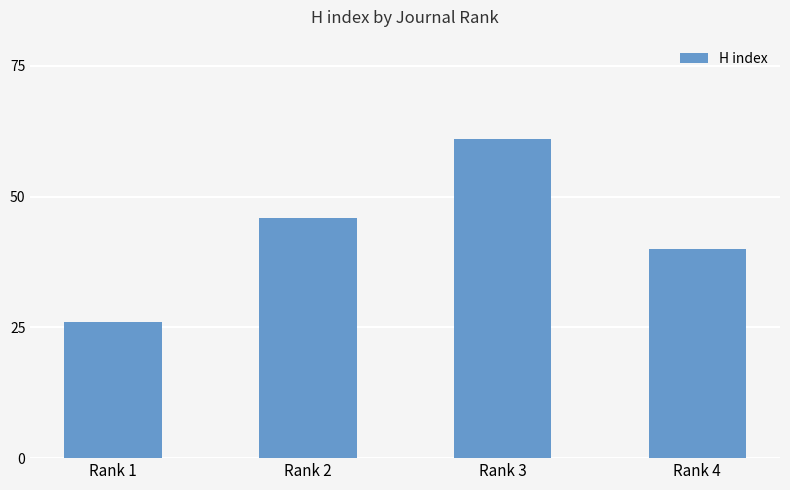

List the labels in order of value, smallest first.

Rank 1, Rank 4, Rank 2, Rank 3